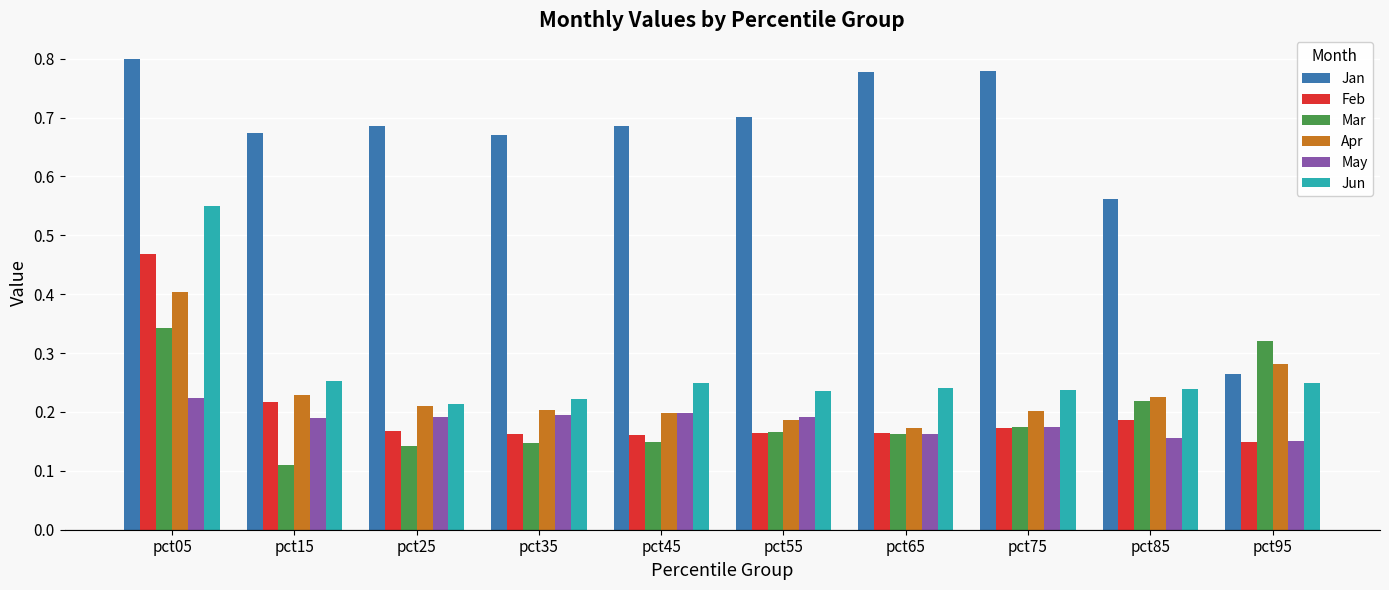

Which series has the widest spread of values?

Jan